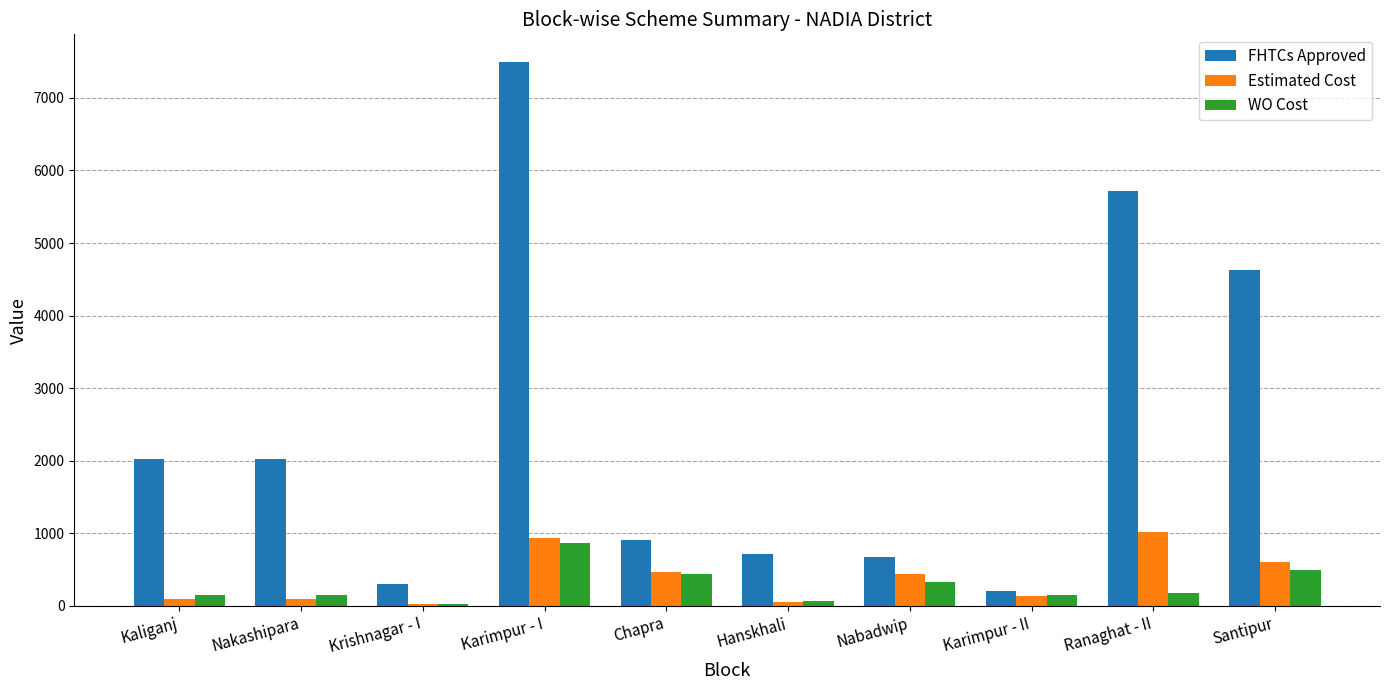

What is the sum of all Estimated Cost values?

3874.5